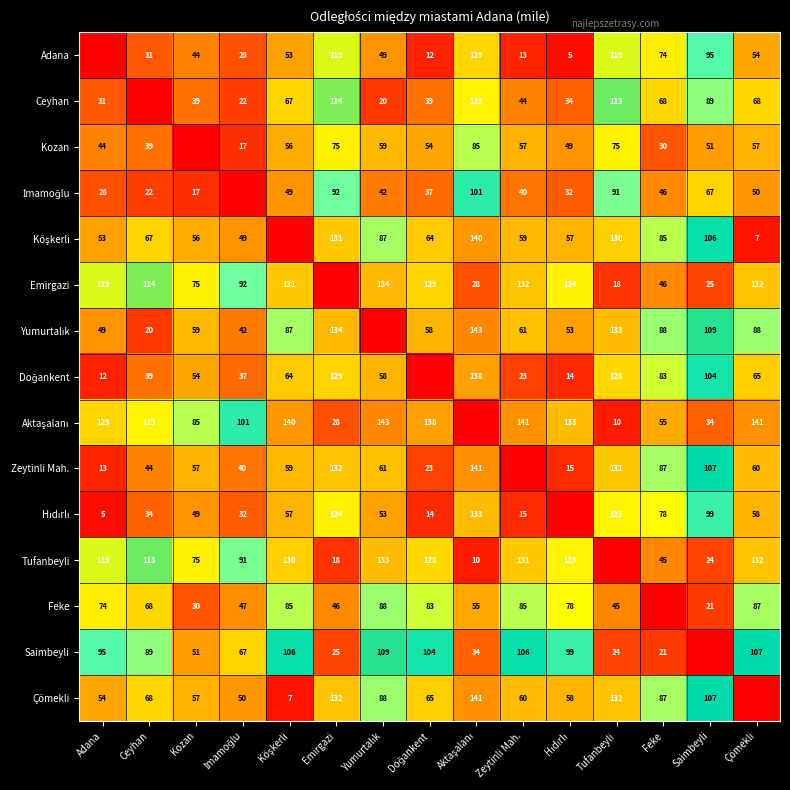

What is the spread (max minus min) of values at Saimbeyli?

109